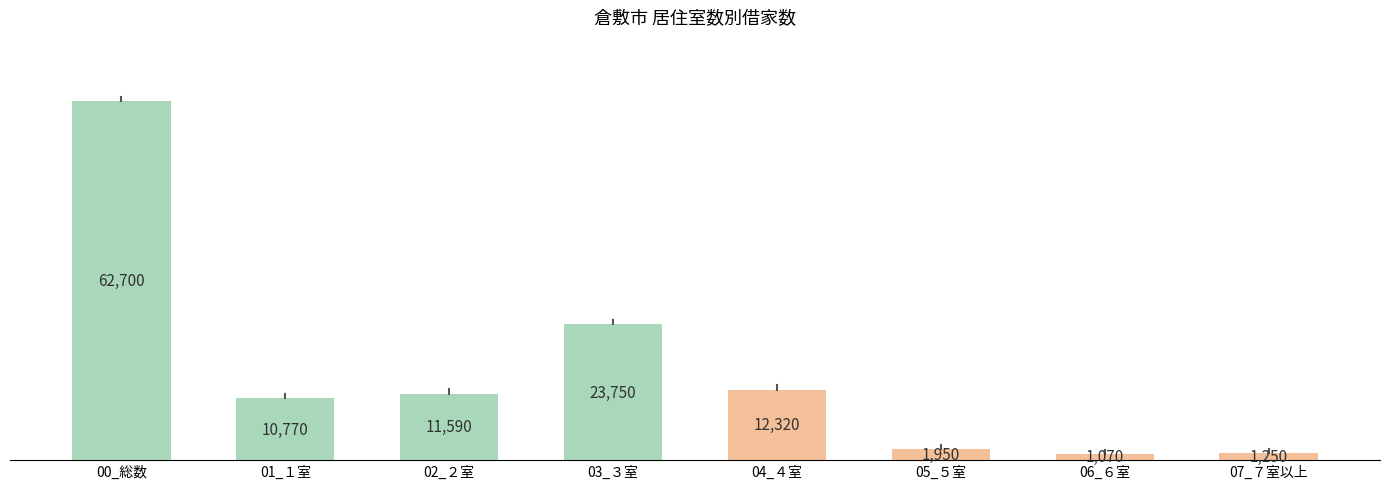

Reading left to right, what are all the values shown in this chart?

62700	10770	11590	23750	12320	1950	1070	1250